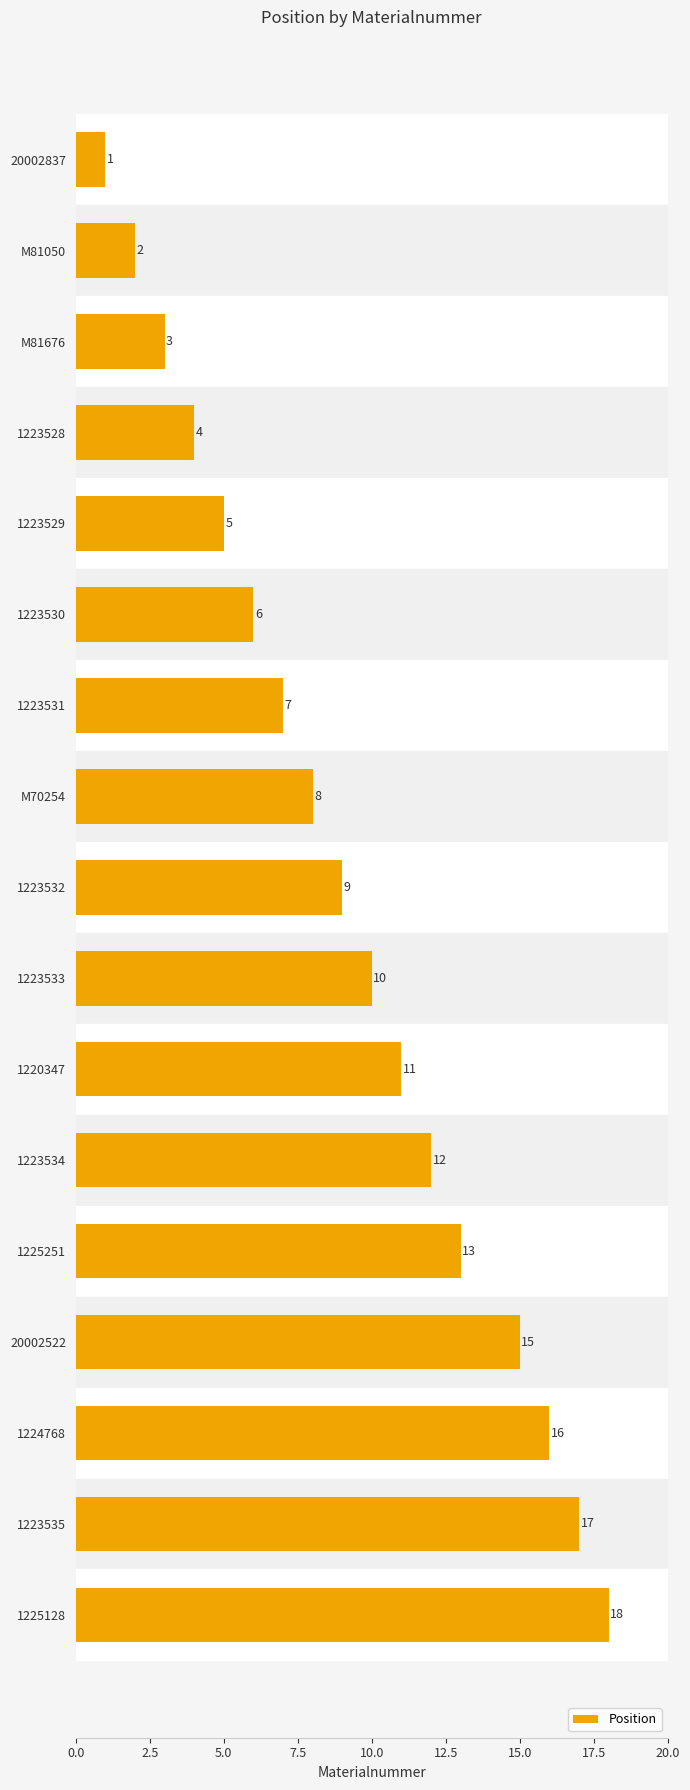

Approximately how many times larger is the value at 1223532 compared to 1223531?

1.3